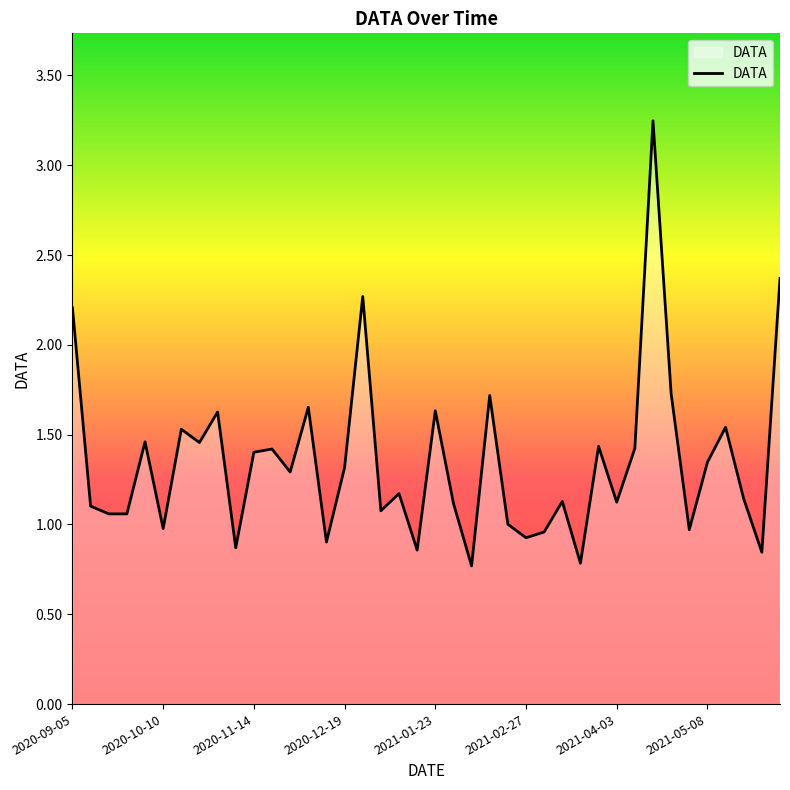

What is the difference between the maximum and minimum values?

2.5